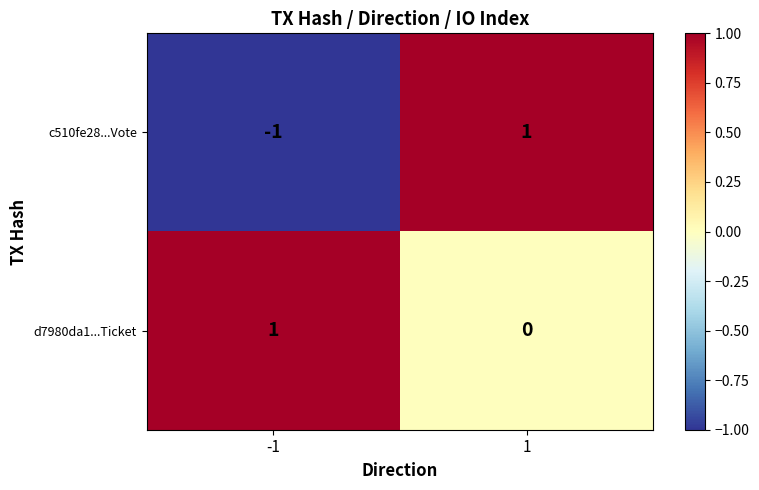

At how many categories does at least one series exceed 0?

2